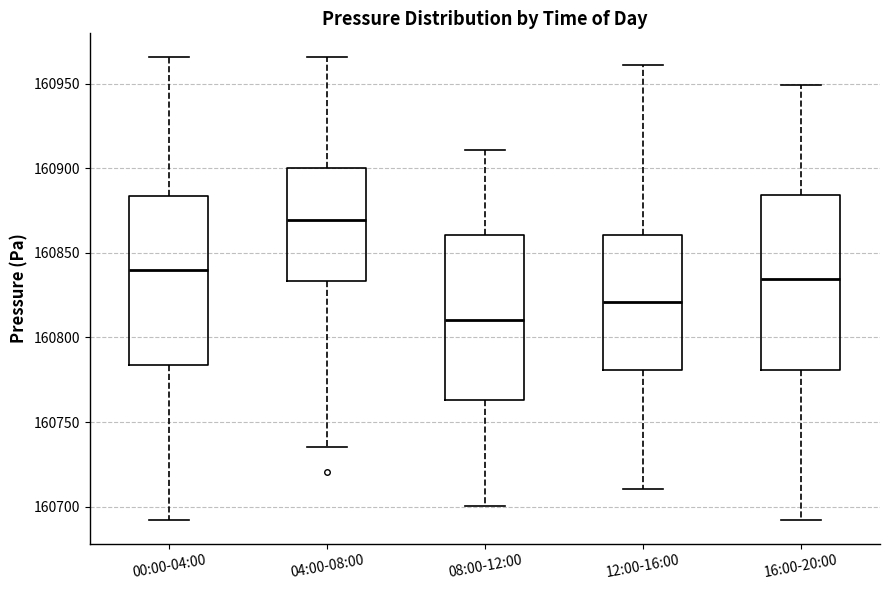

Reading left to right, transcribe this box plot: for each box, give where its median line is, the range the box spans, and where its two whiskers end, as read against the y-axis. The values are not printed on the chart, so give them approximately, as read against the axis.

00:00-04:00: median 160840, box 160785 to 160885, whiskers 160690 to 160965
04:00-08:00: median 160870, box 160835 to 160900, whiskers 160735 to 160965
08:00-12:00: median 160810, box 160765 to 160860, whiskers 160700 to 160910
12:00-16:00: median 160820, box 160780 to 160860, whiskers 160710 to 160960
16:00-20:00: median 160835, box 160780 to 160885, whiskers 160690 to 160950